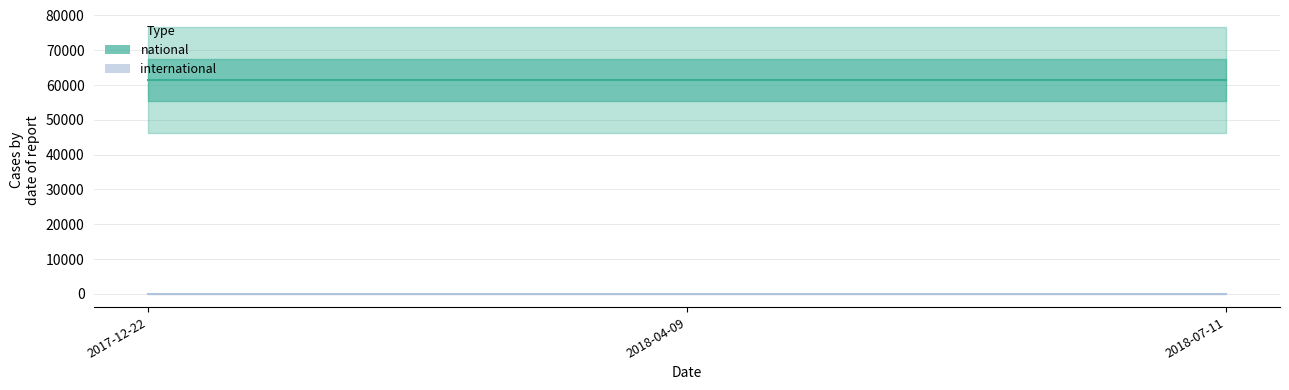

At which category is the sum across all series the highest?

2017-12-22